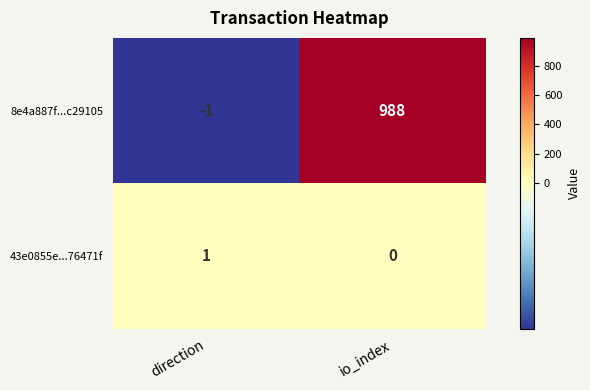

What is the sum of all 8e4a887f...c29105 values?

987